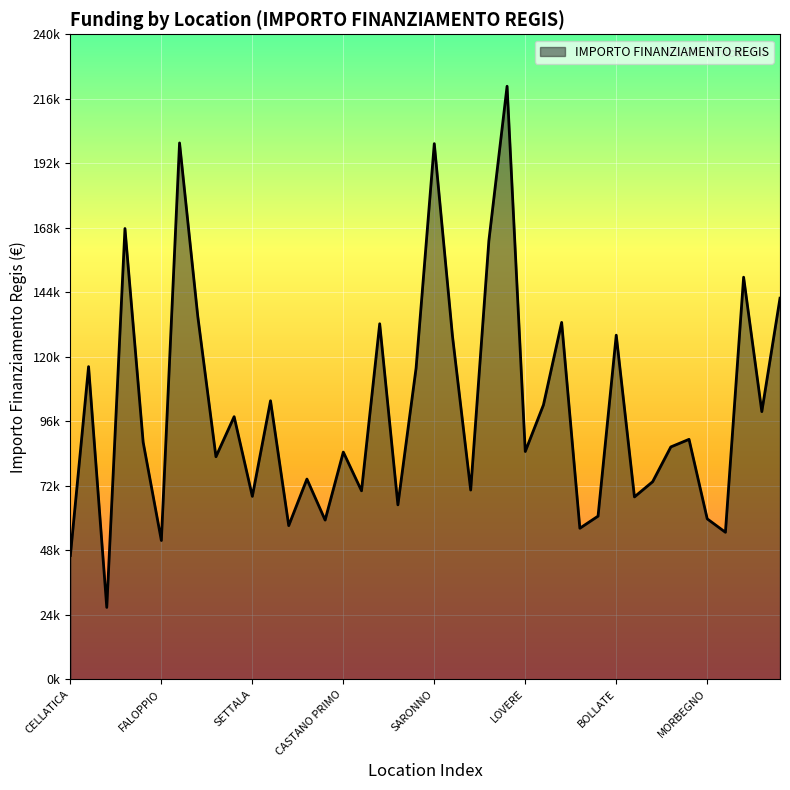

How many points are lower than both their immediate neighbors (excluding endpoints)?

14